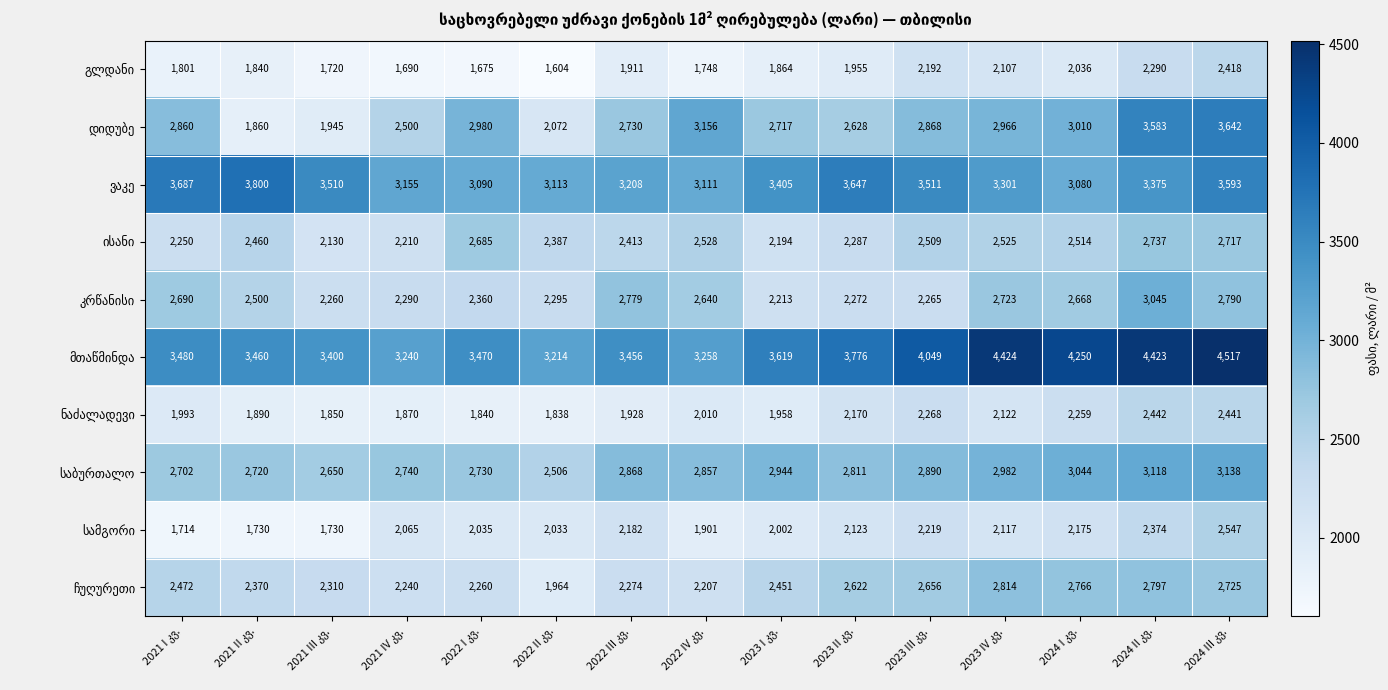

What is the smallest value displayed?

1604